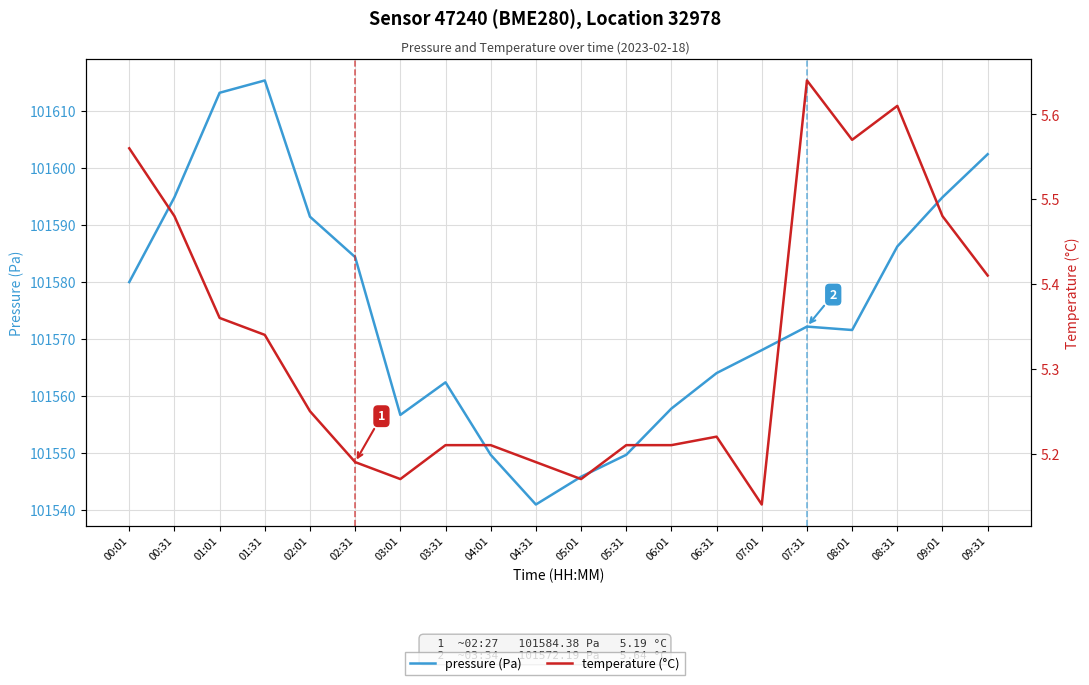

Is it true that temperature (°C) equals 5.2 at 05:31?

True